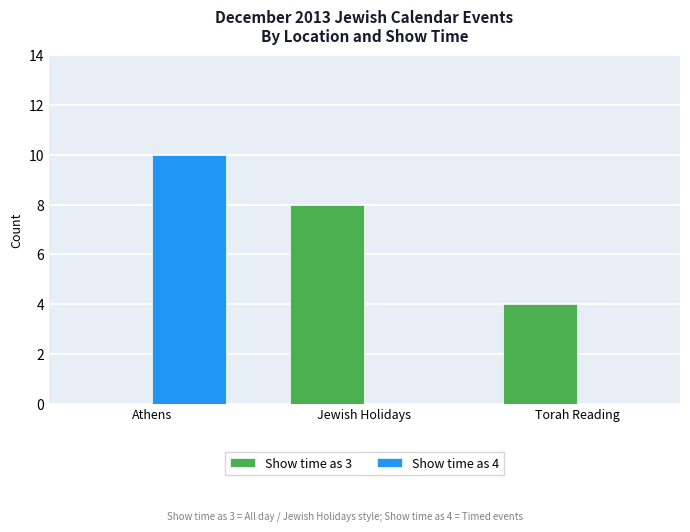

Which series changed the most between Athens and Jewish Holidays?

Show time as 4